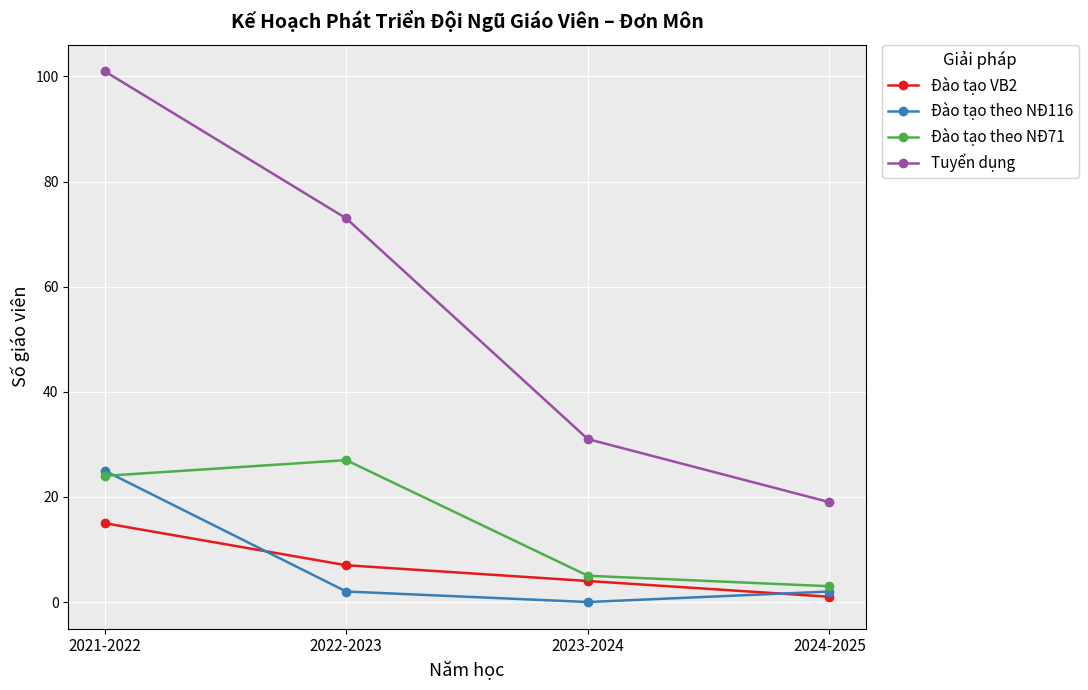

What is the minimum value for Đào tạo VB2?

1